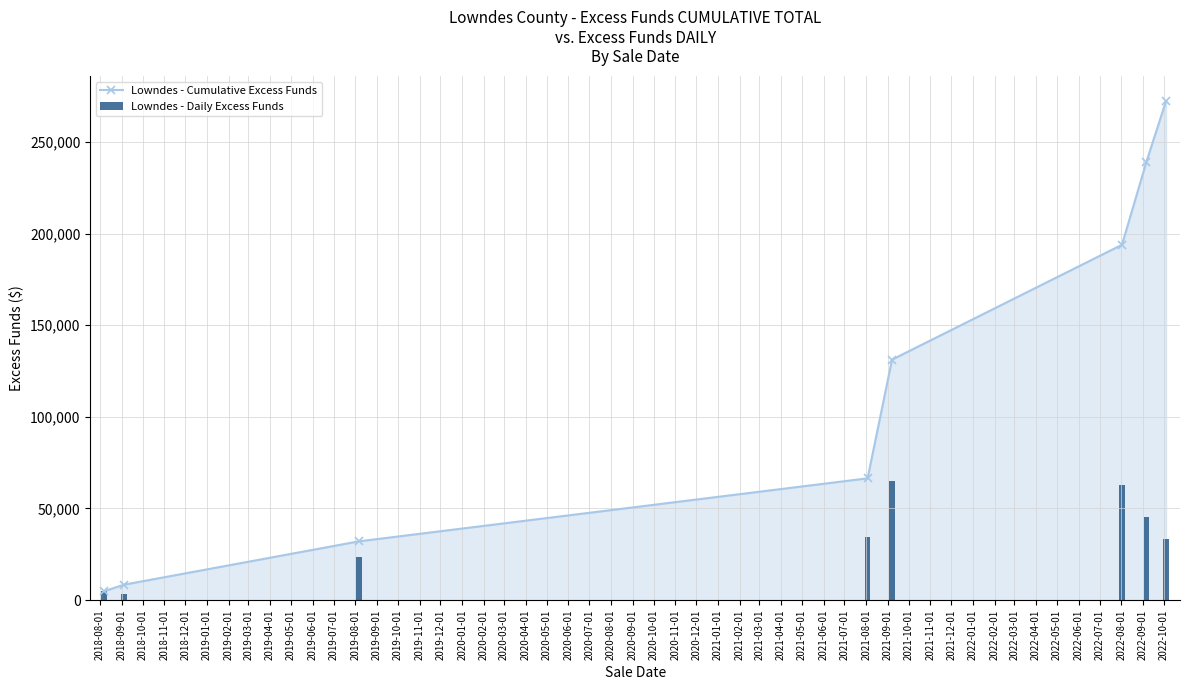

How many values in the Lowndes - Daily Excess Funds series are below 34401?

4